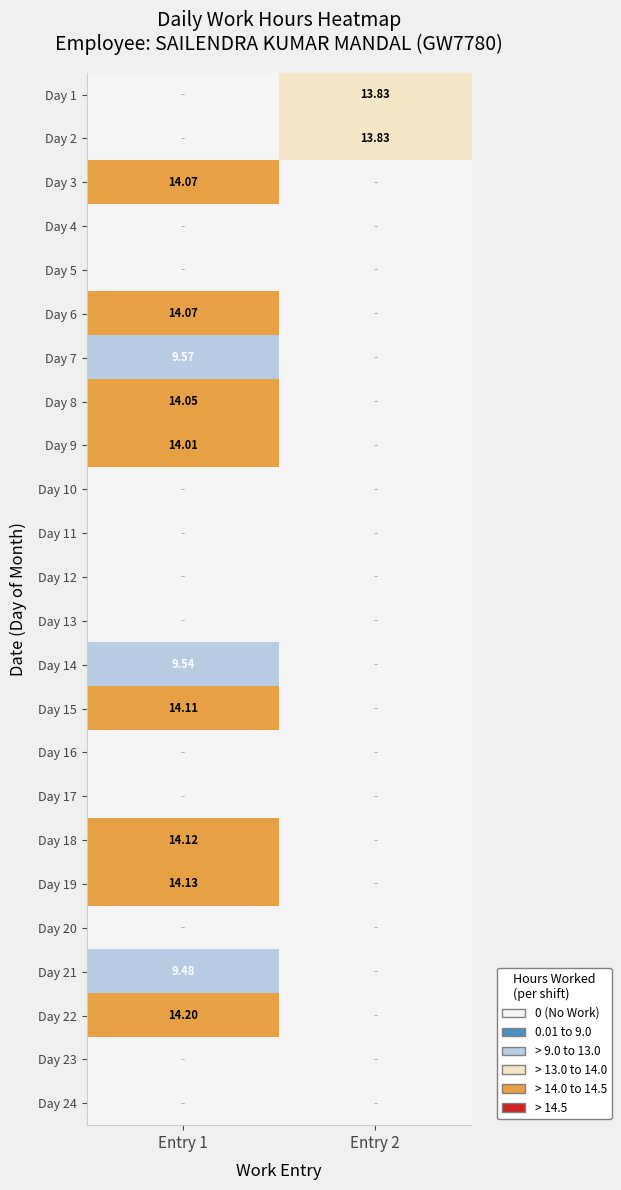

At how many categories does at least one series exceed 13?

2